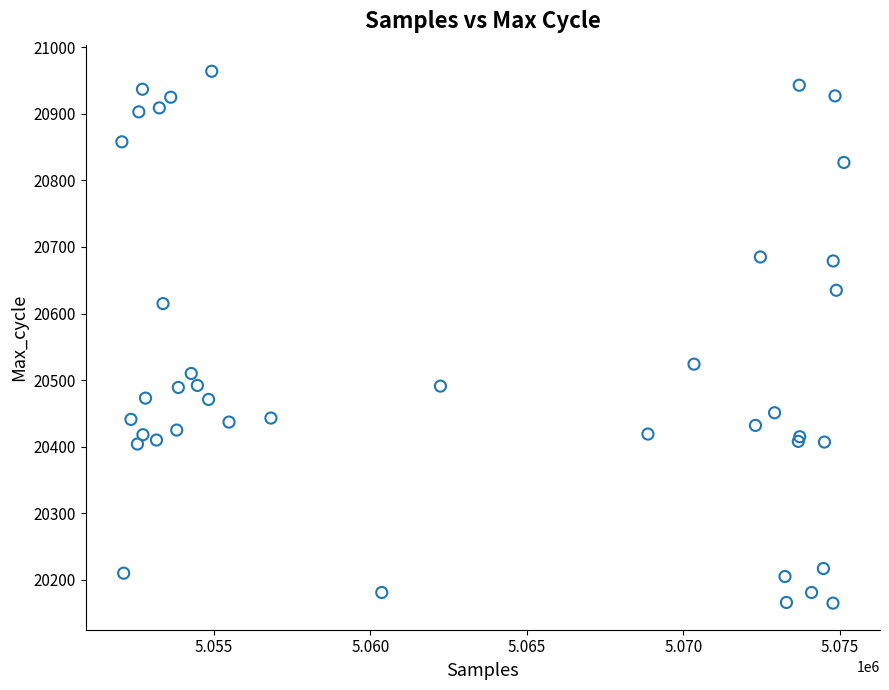

What Y value in the scatter plot is closest to 20564?

20524